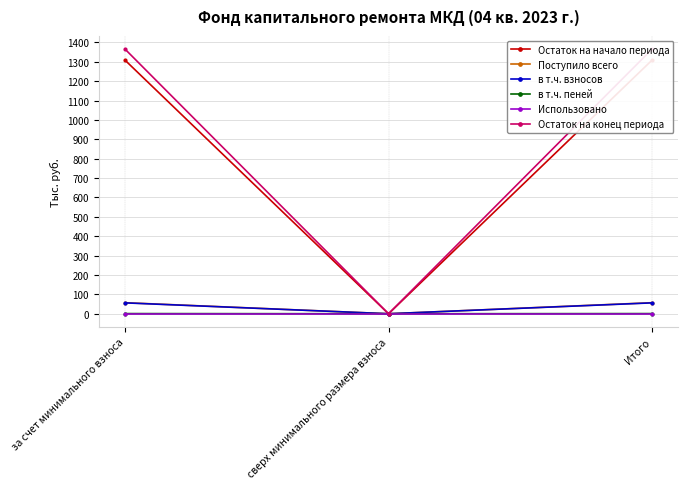

Count the number of data series in this chart.

6